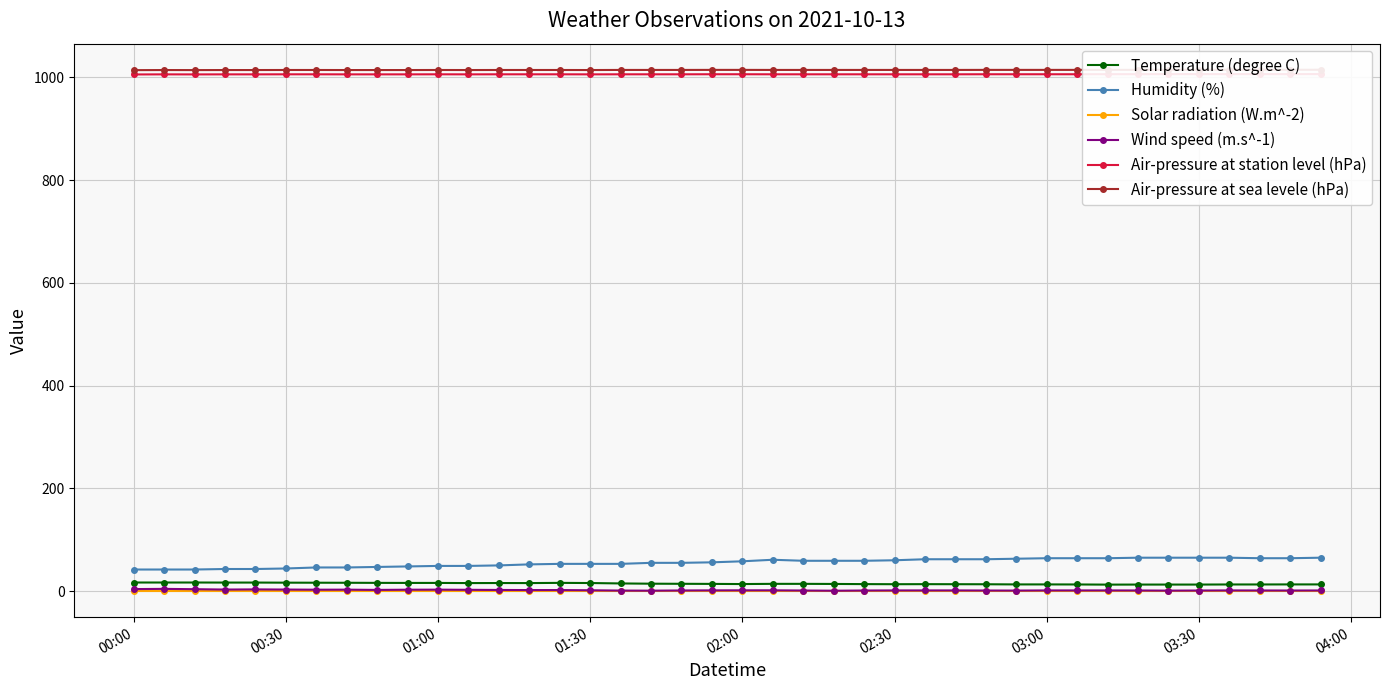

True or false: Temperature (degree C) has more than 0 interior local peaks.

True